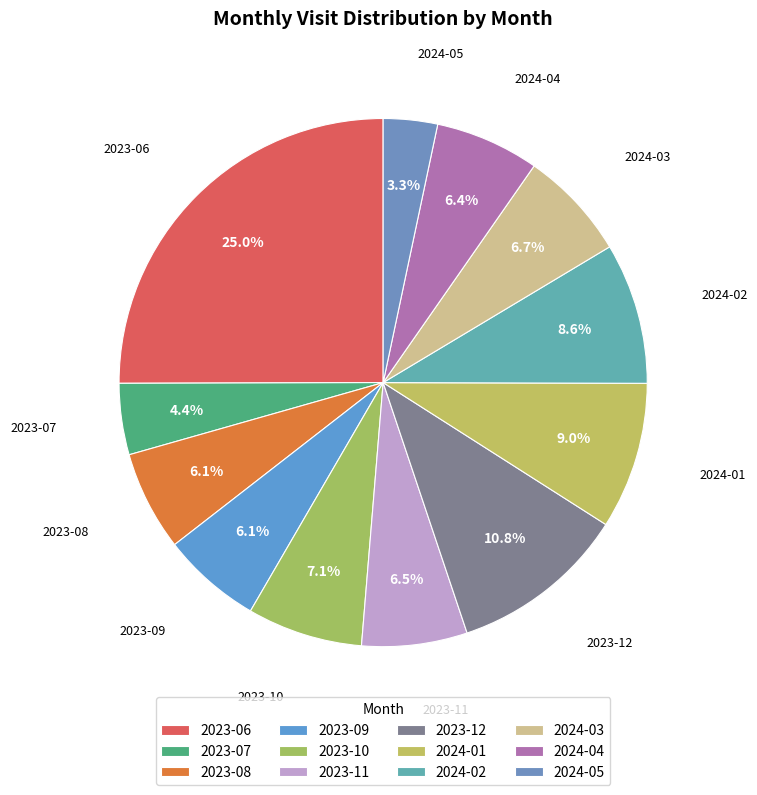

The 2023-12 slice represents 11% of the pie. True or false?

True